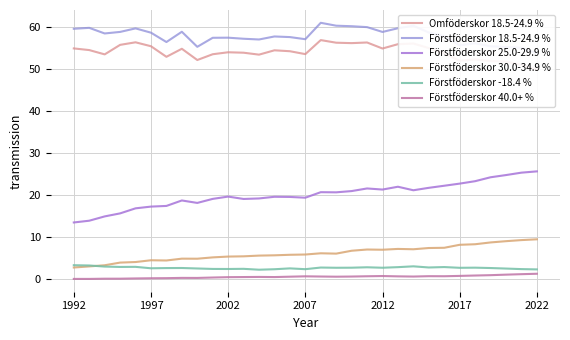

What is the average value of the Förstföderskor -18.4 % series?

2.8